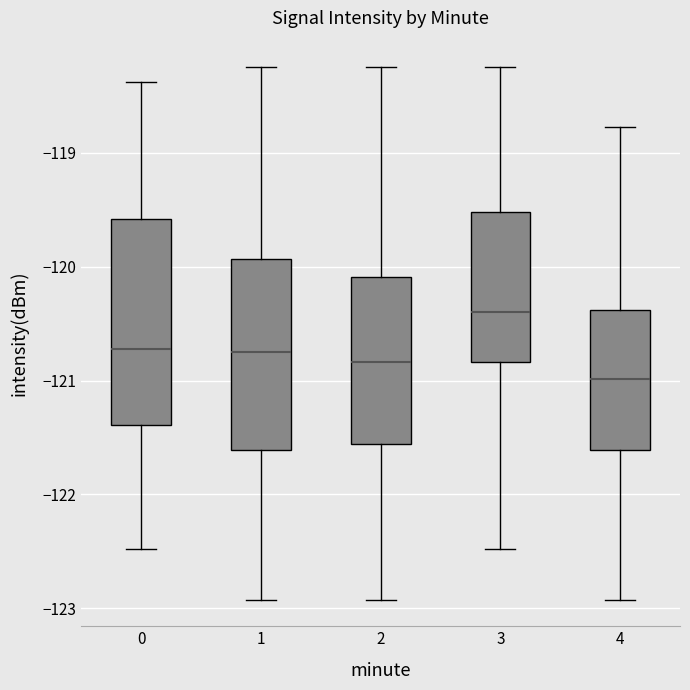

Reading left to right, transcribe this box plot: for each box, give where its median line is, the range the box spans, and where its two whiskers end, as read against the y-axis. The values are not printed on the chart, so give them approximately, as read against the axis.

0: median -120.7, box -121.4 to -119.6, whiskers -122.5 to -118.4
1: median -120.8, box -121.6 to -119.9, whiskers -122.9 to -118.3
2: median -120.8, box -121.6 to -120.1, whiskers -122.9 to -118.3
3: median -120.4, box -120.8 to -119.5, whiskers -122.5 to -118.3
4: median -121.0, box -121.6 to -120.4, whiskers -122.9 to -118.8